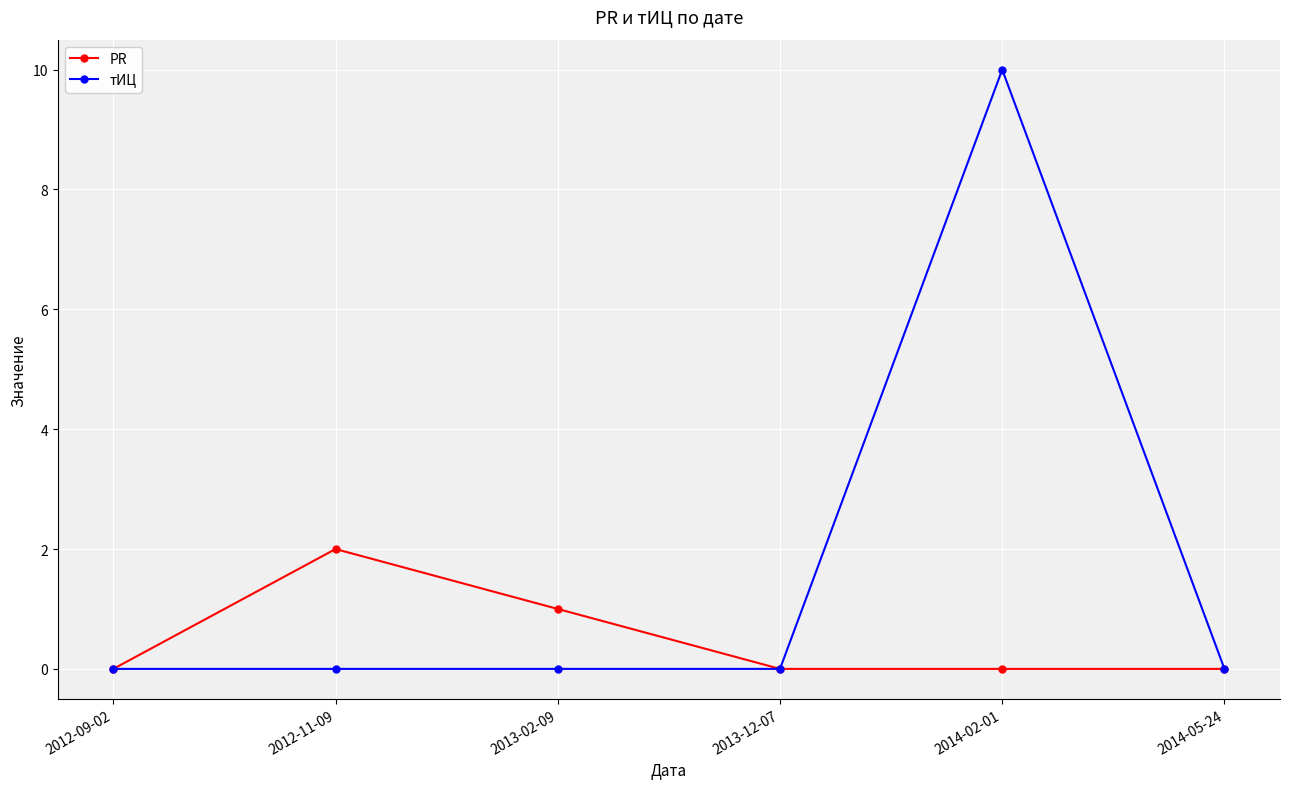

At which label does тИЦ reach its peak?

2014-02-01